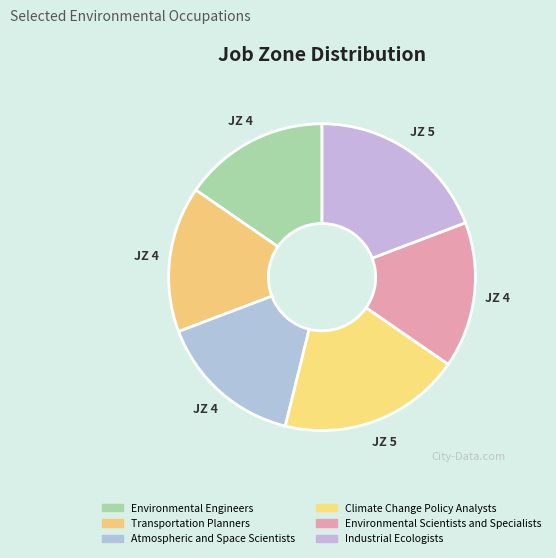

Which slice is the smallest?

Environmental Engineers